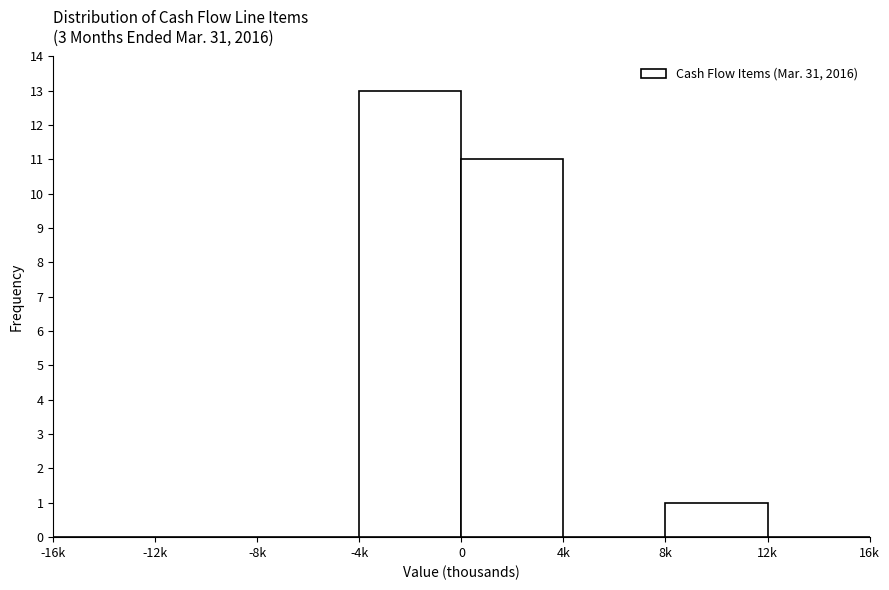

Reading right to left, list all the values displayed in this chart.

12k=0	8k=1	4k=0	0=11	-4k=13	-8k=0	-12k=0	-16k=0